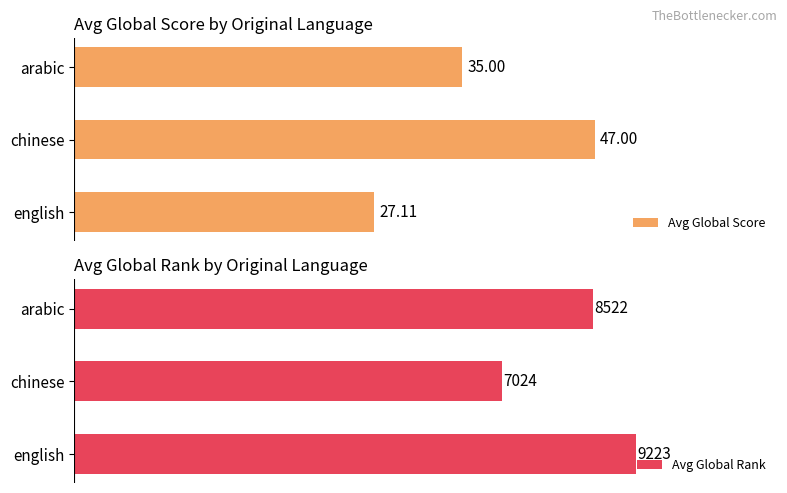

How many categories are shown in the chart?

3